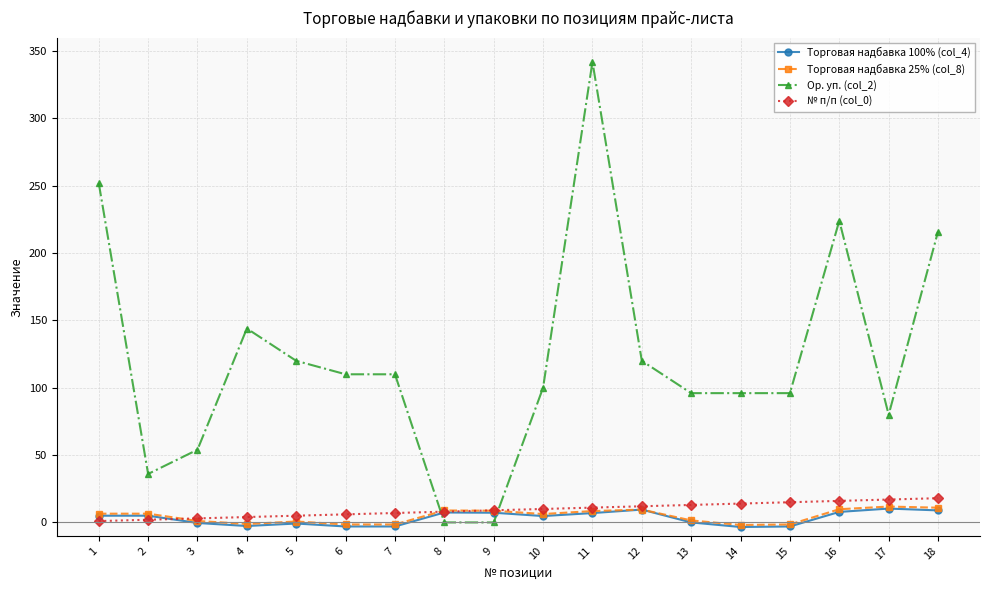

True or false: № п/п (col_0) and Ор. уп. (col_2) cross at least once.

True